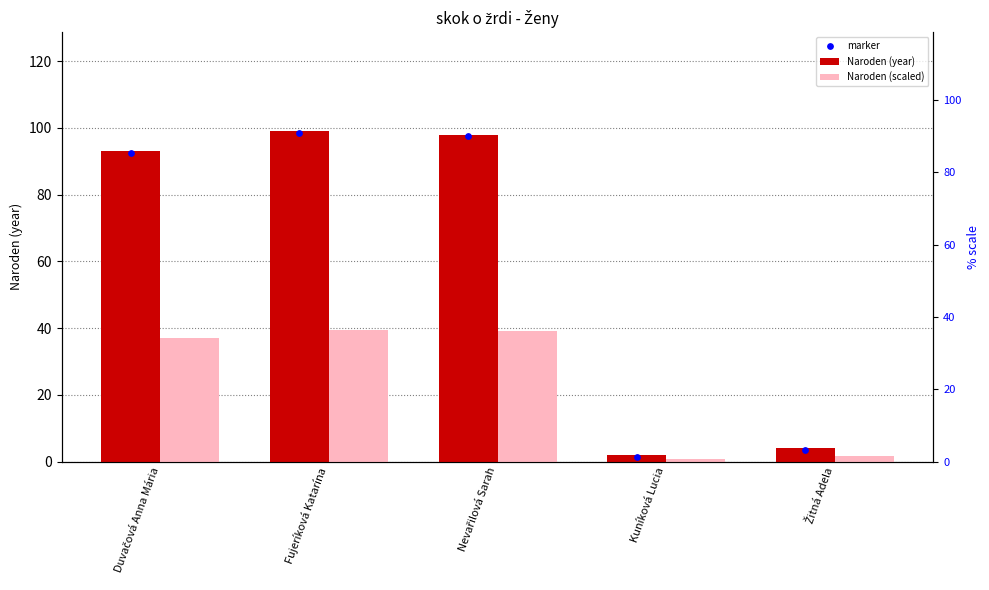

Is the value of Naroden (year) at Fujeríková Katarína greater than the value of Naroden (scaled) at Duvačová Anna Mária?

Yes